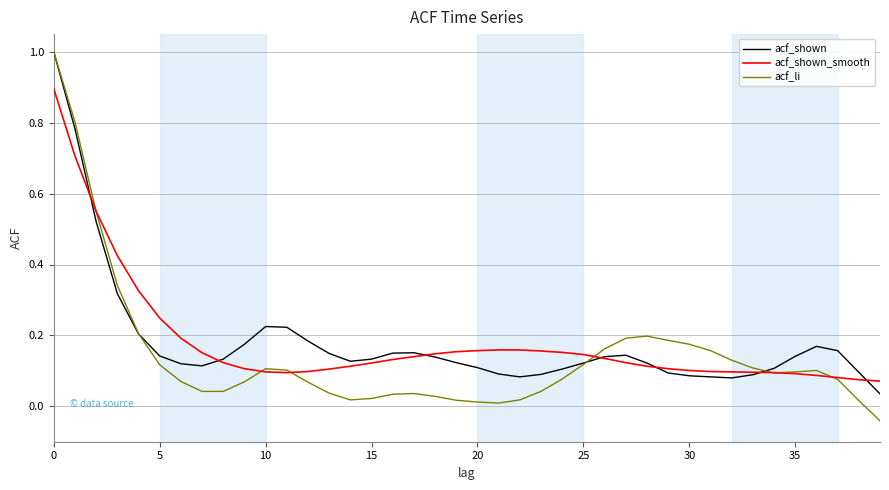

What is the highest value of the acf_shown_smooth series?

0.9